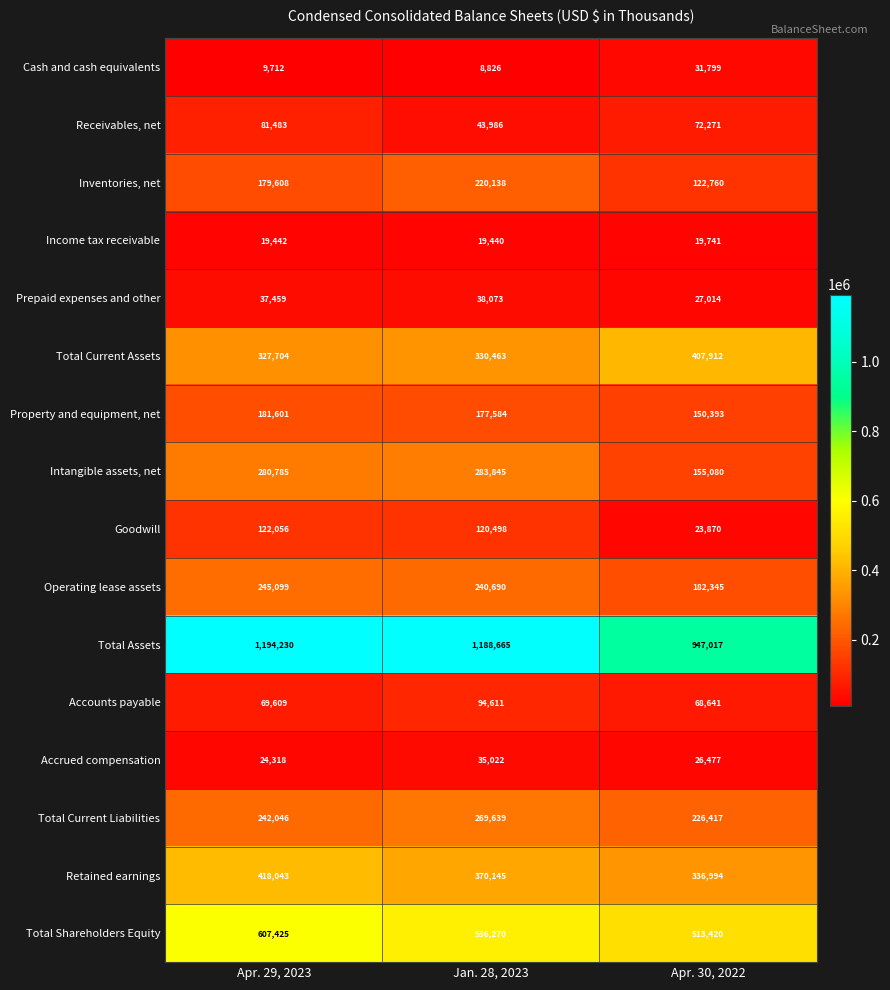

How many data points does each series have?

3